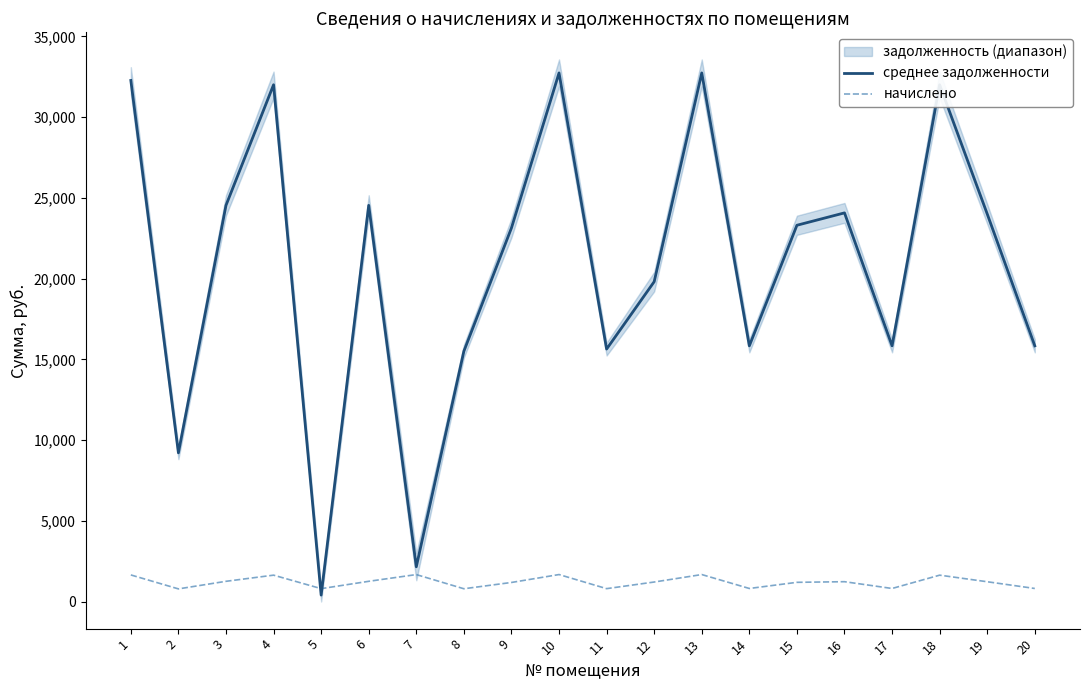

Is it true that среднее задолженности equals 19111.0 at 10?

False